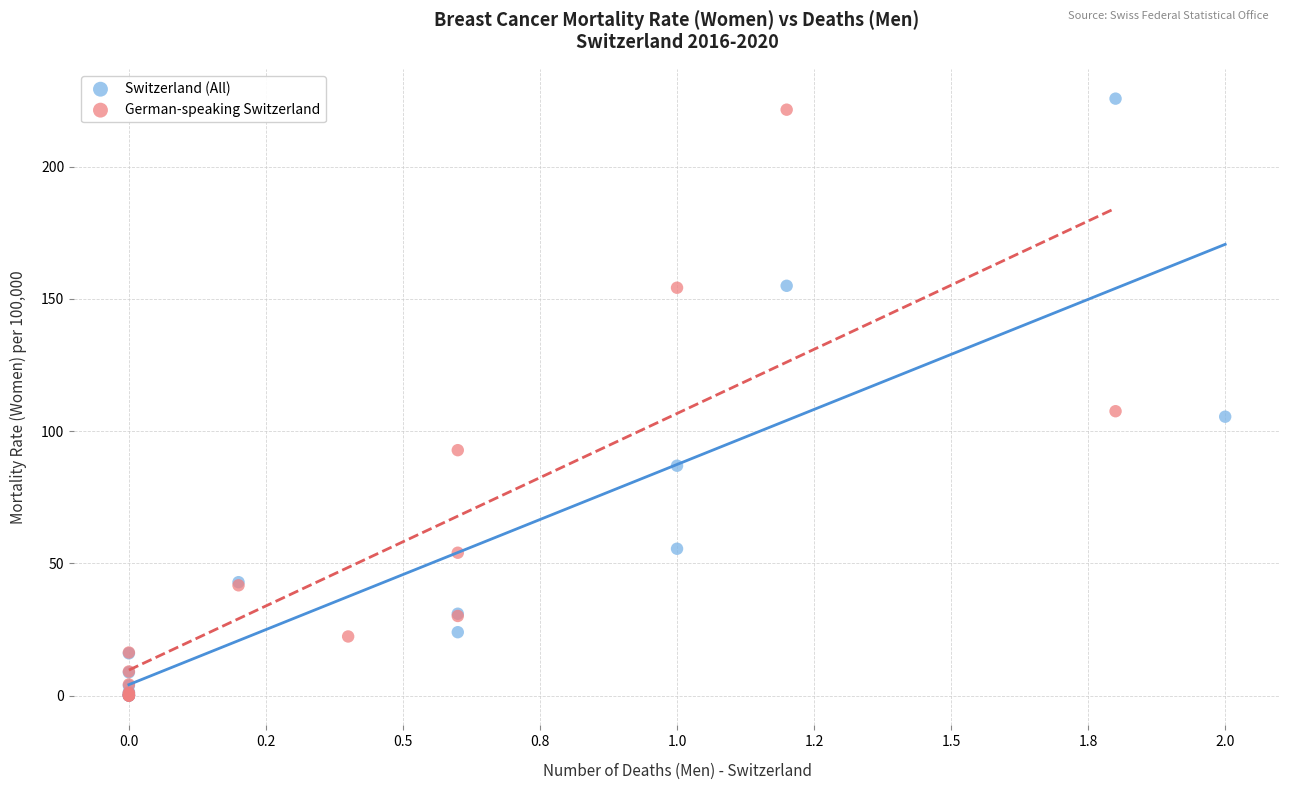

Which series has the widest spread of Y values?

Switzerland (All)